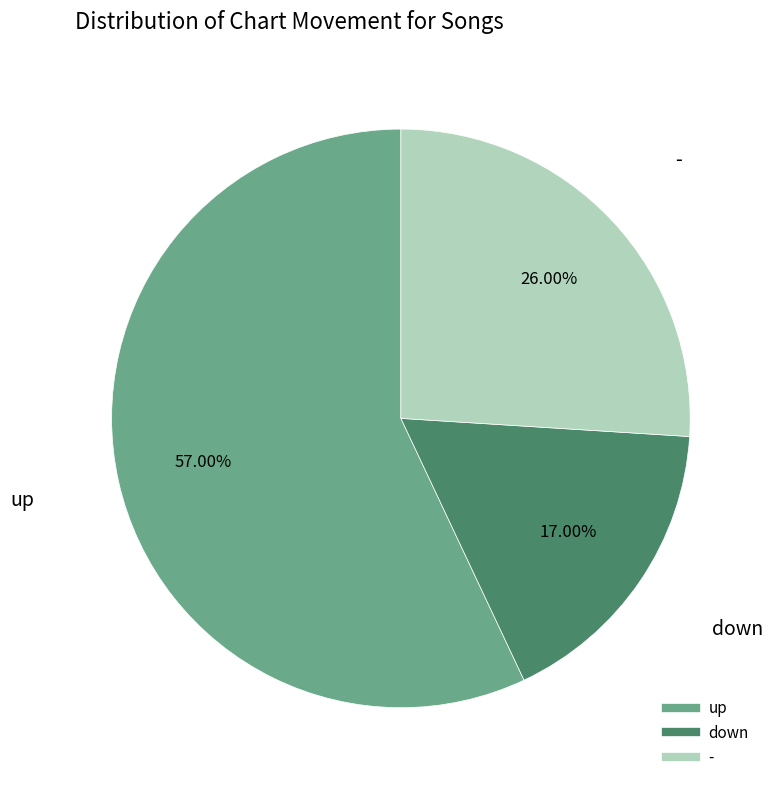

The up slice represents 57% of the pie. True or false?

True